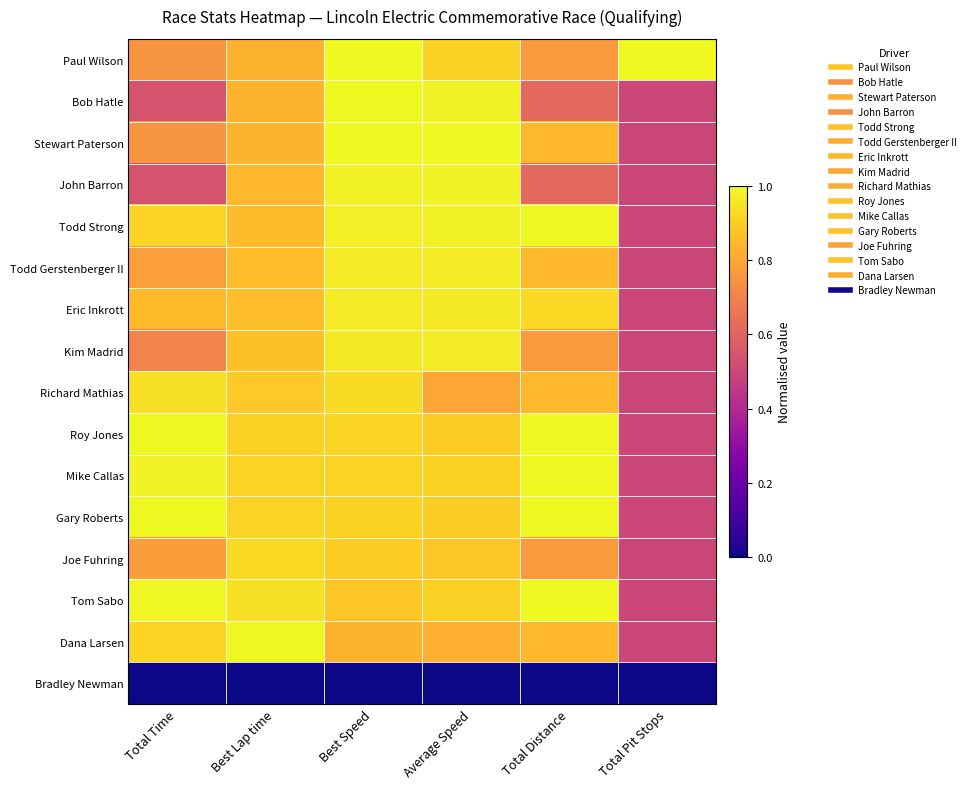

List the series in order of their peak value, lowest first.

Bradley Newman, Joe Fuhring, Richard Mathias, Eric Inkrott, Todd Gerstenberger II, Kim Madrid, John Barron, Bob Hatle, Paul Wilson, Stewart Paterson, Todd Strong, Roy Jones, Mike Callas, Gary Roberts, Tom Sabo, Dana Larsen